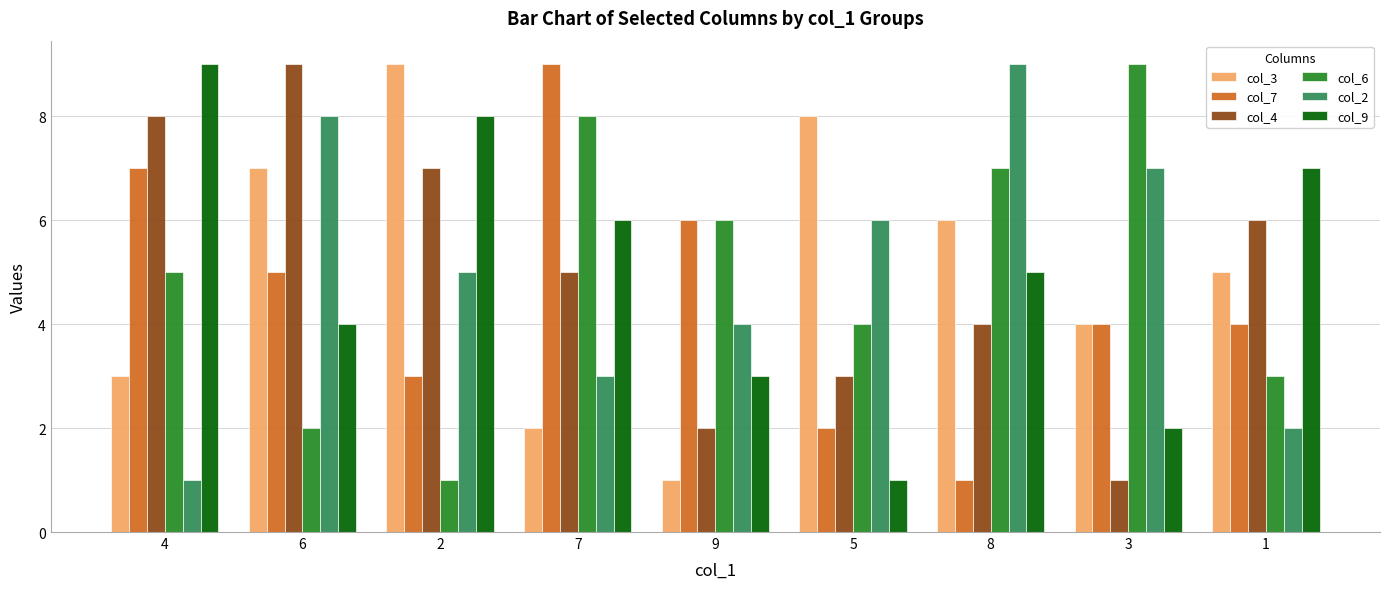

What is the average value of the col_3 series?

5